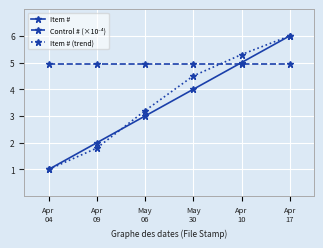

How many distinct data groups are displayed?

3